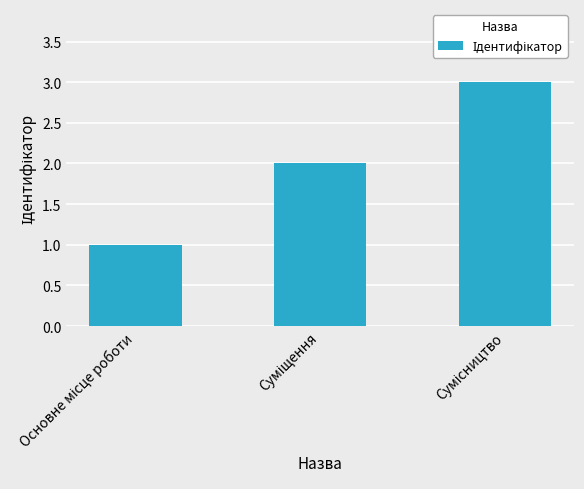

Reading left to right, transcribe all the data shown in this chart.

1	2	3